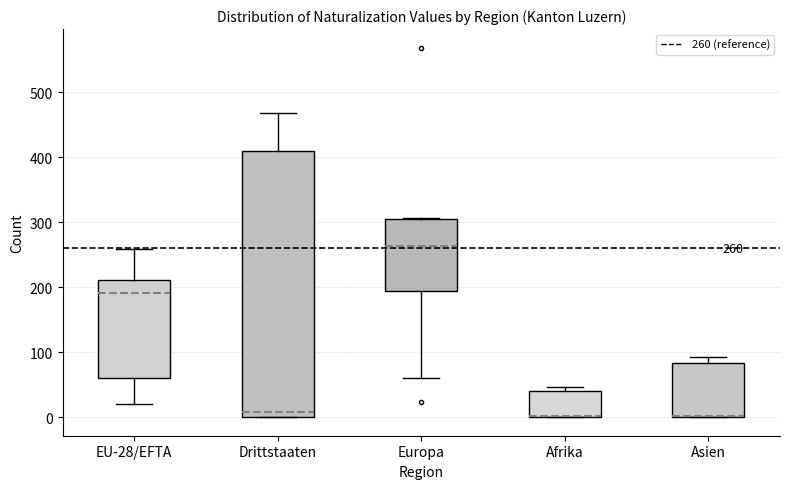

Comparing the boxes themselves (not the whiskers), which one is the tallest?

Drittstaaten